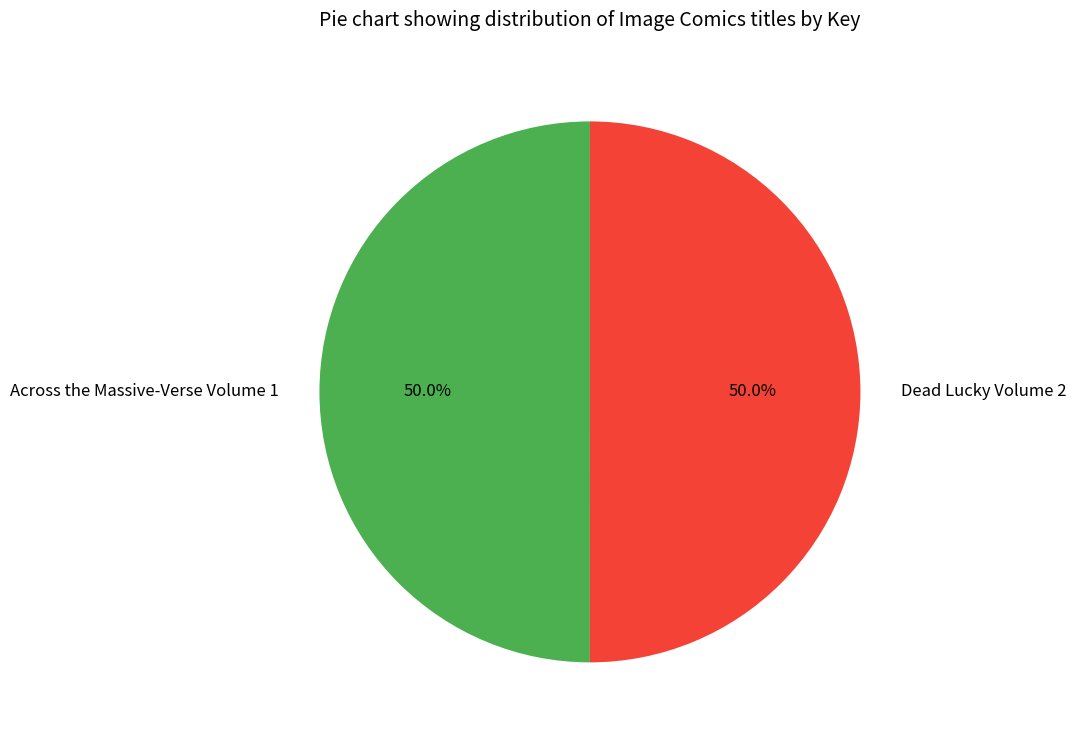

The Dead Lucky Volume 2 slice represents 59% of the pie. True or false?

False